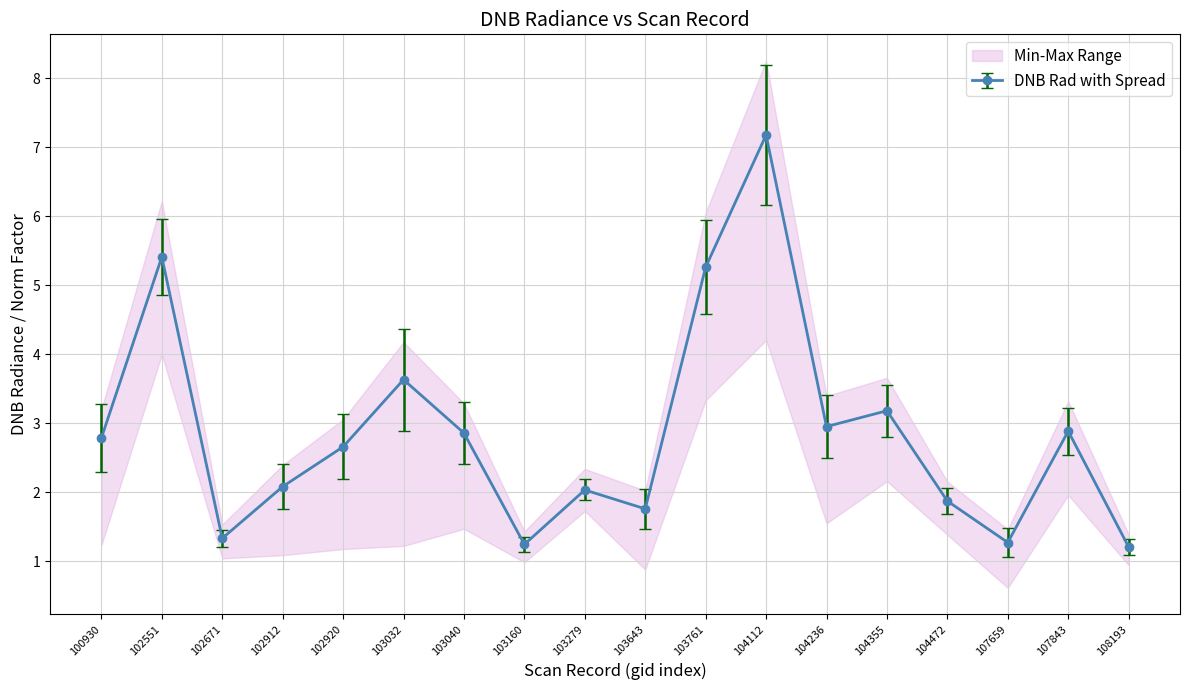

True or false: the data shows 3.0 at 104236.

True